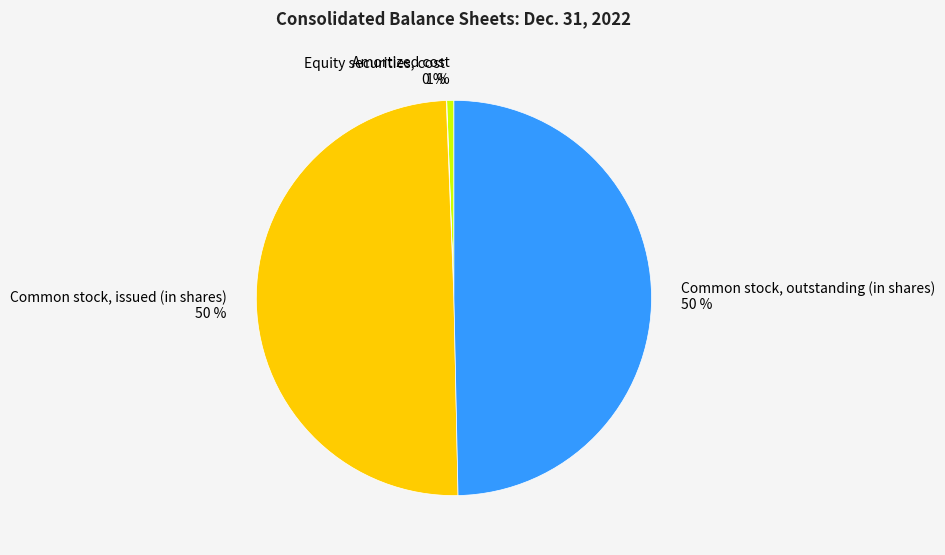

To the nearest percent, what portion does Common stock, issued (in shares) represent?

50%